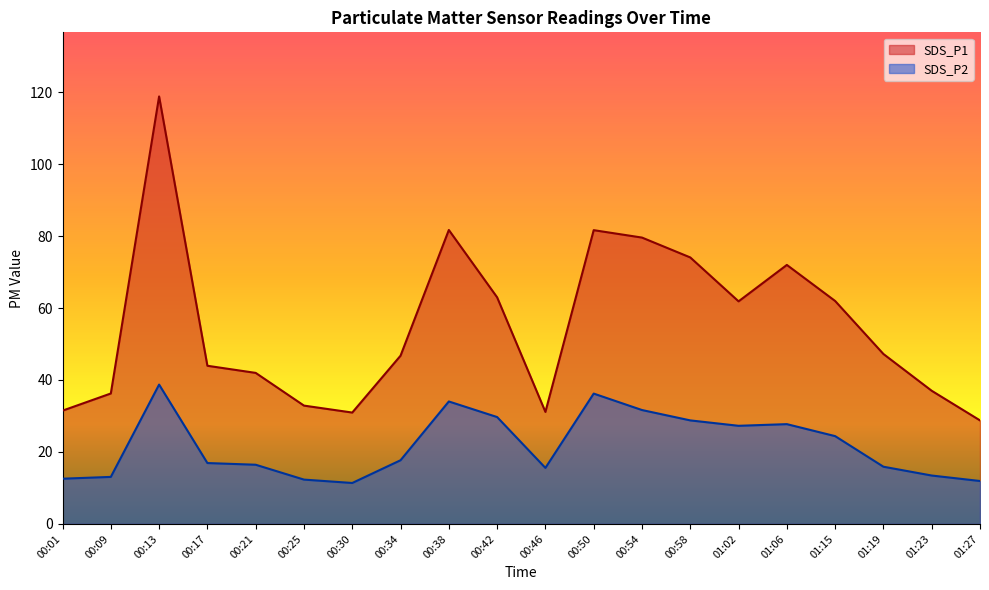

Reading right to left, list all the values displayed in this chart.

SDS_P1: 01:27=28.8	01:23=37.0	01:19=47.2	01:15=62.0	01:06=72.0	01:02=61.9	00:58=74.0	00:54=79.6	00:50=81.6	00:46=31.1	00:42=63.0	00:38=81.7	00:34=46.8	00:30=30.9	00:25=32.9	00:21=42.0	00:17=44.0	00:13=118.8	00:09=36.2	00:01=31.5
SDS_P2: 01:27=11.9	01:23=13.4	01:19=15.9	01:15=24.4	01:06=27.7	01:02=27.3	00:58=28.8	00:54=31.6	00:50=36.2	00:46=15.6	00:42=29.7	00:38=34.0	00:34=17.7	00:30=11.4	00:25=12.3	00:21=16.4	00:17=16.9	00:13=38.7	00:09=13.1	00:01=12.6